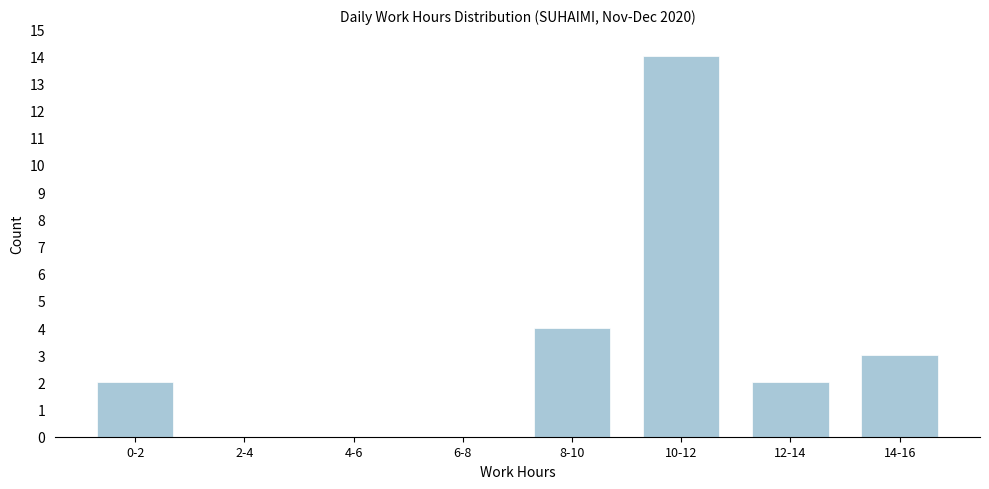

Reading right to left, list all the values displayed in this chart.

14-16=3	12-14=2	10-12=14	8-10=4	6-8=0	4-6=0	2-4=0	0-2=2